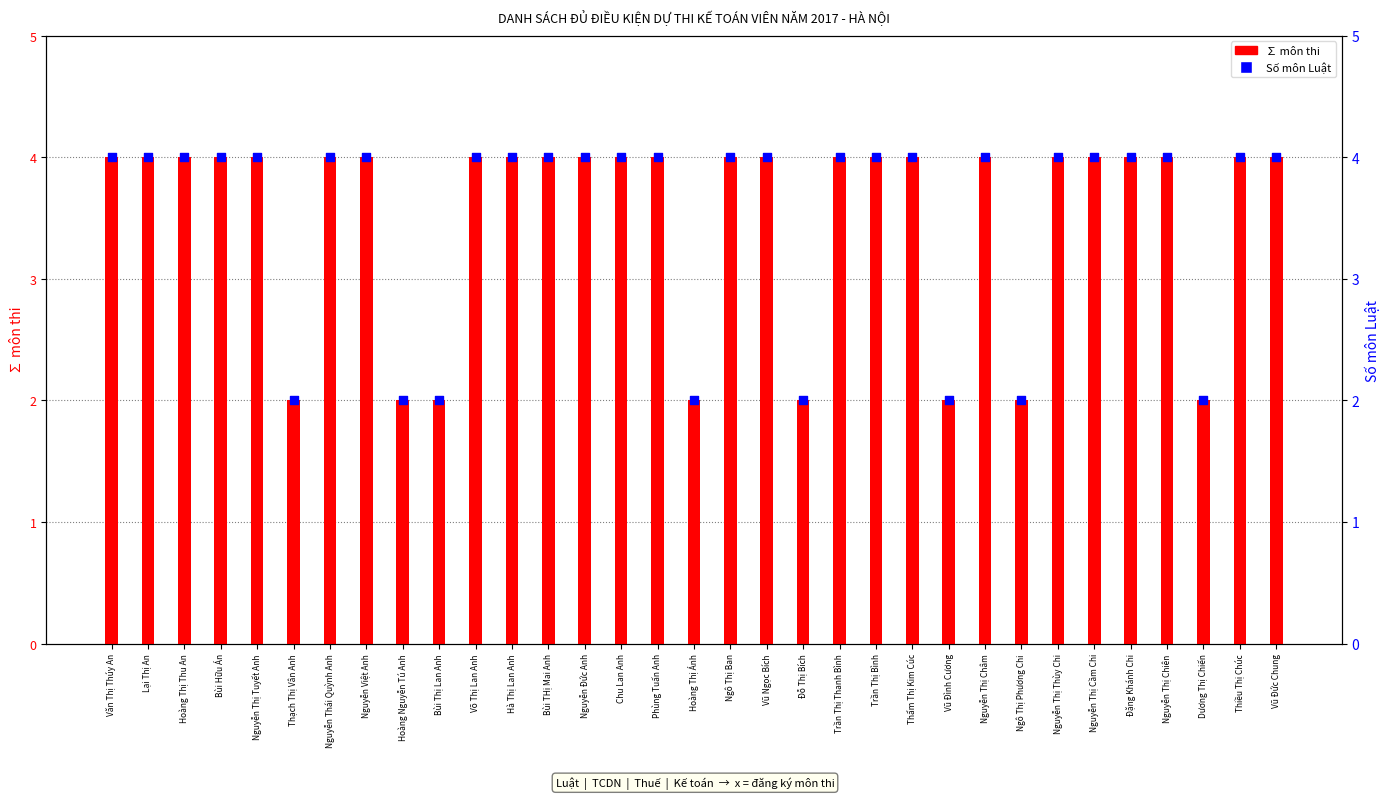

Which series reaches the minimum Y coordinate?

∑ môn thi